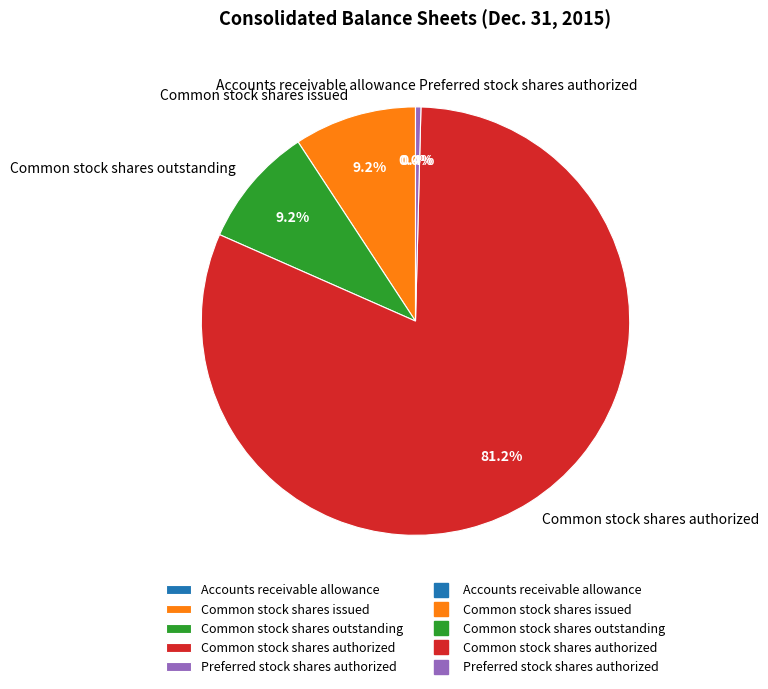

What is the largest slice in the pie chart?

Common stock shares authorized